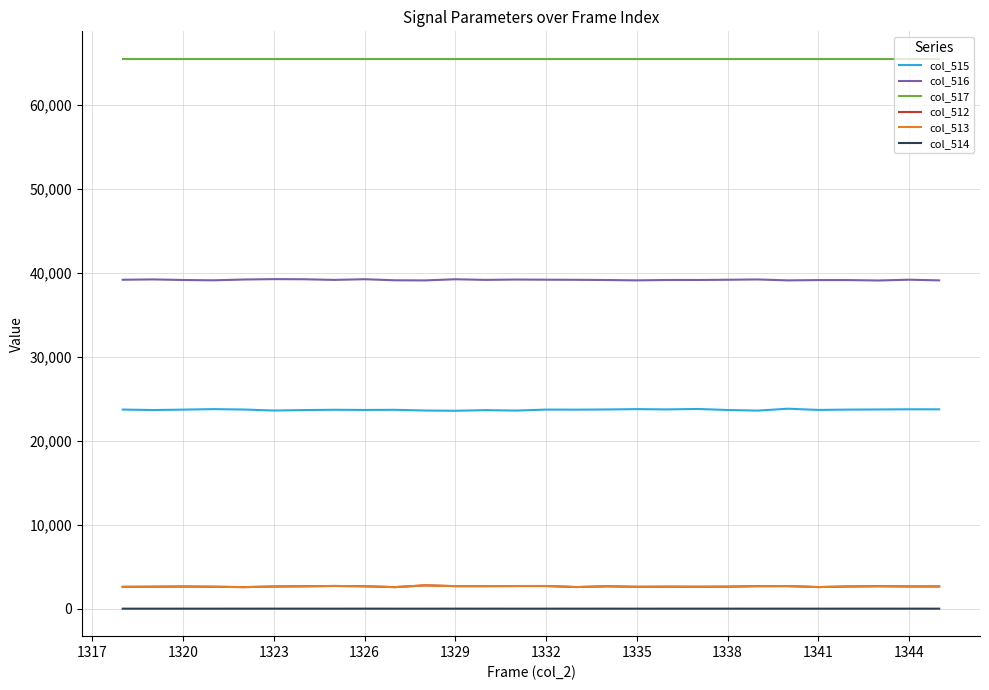

What is the greatest value displayed?

65535